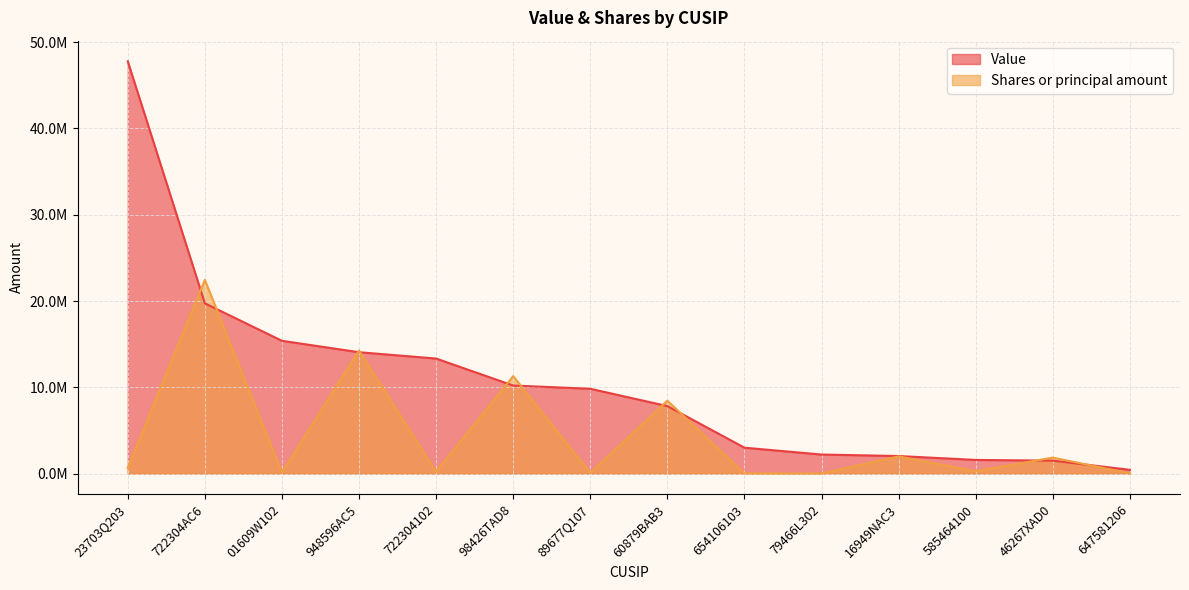

Reading left to right, what are all the values shown in this chart?

Value: 23703Q203=47784000	722304AC6=19735000	01609W102=15392000	948596AC5=14069000	722304102=13336000	98426TAD8=10209000	89677Q107=9834000	60879BAB3=7826000	654106103=3005000	79466L302=2212000	16949NAC3=2039000	585464100=1587000	46267XAD0=1503000	647581206=440000
Shares or principal amount: 23703Q203=669424	722304AC6=22455000	01609W102=135400	948596AC5=14270000	722304102=215791	98426TAD8=11300000	89677Q107=90335	60879BAB3=8450000	654106103=29400	79466L302=13400	16949NAC3=2000000	585464100=276000	46267XAD0=1860000	647581206=21600